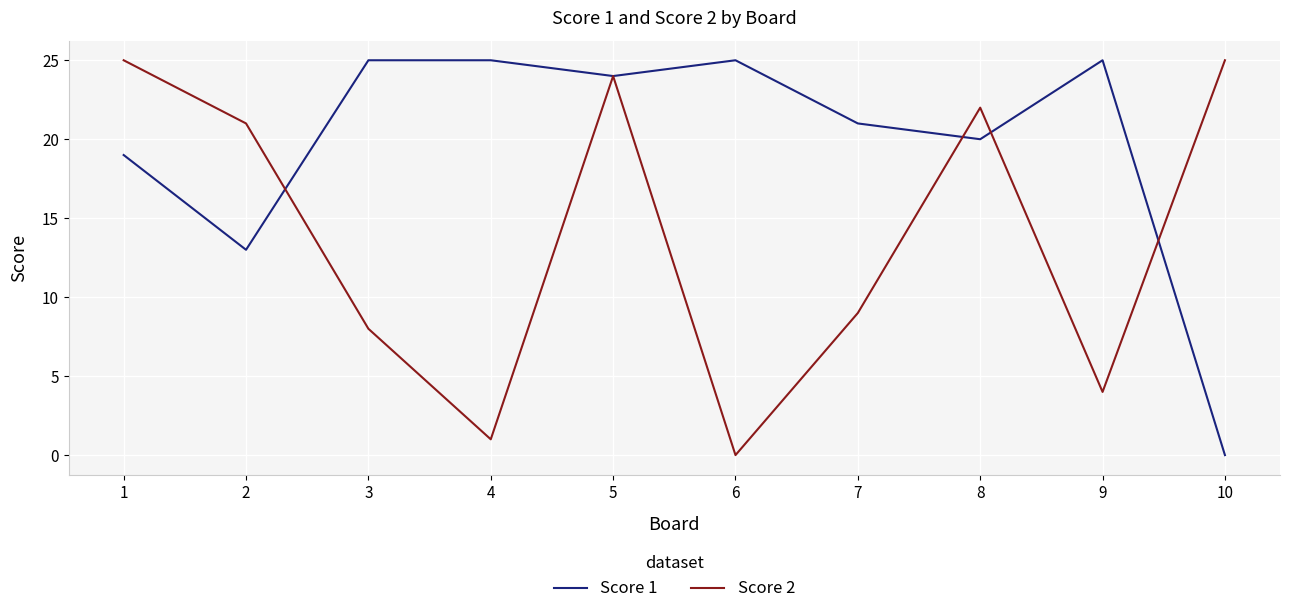

List the series in order of their overall mean, lowest first.

Score 2, Score 1